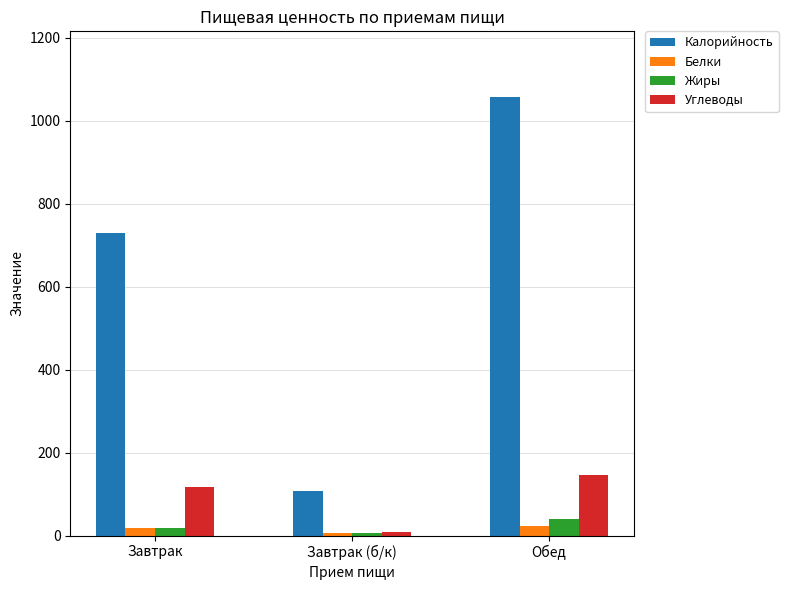

What is the value of the Калорийность bar at the 1st from the left?

730.2